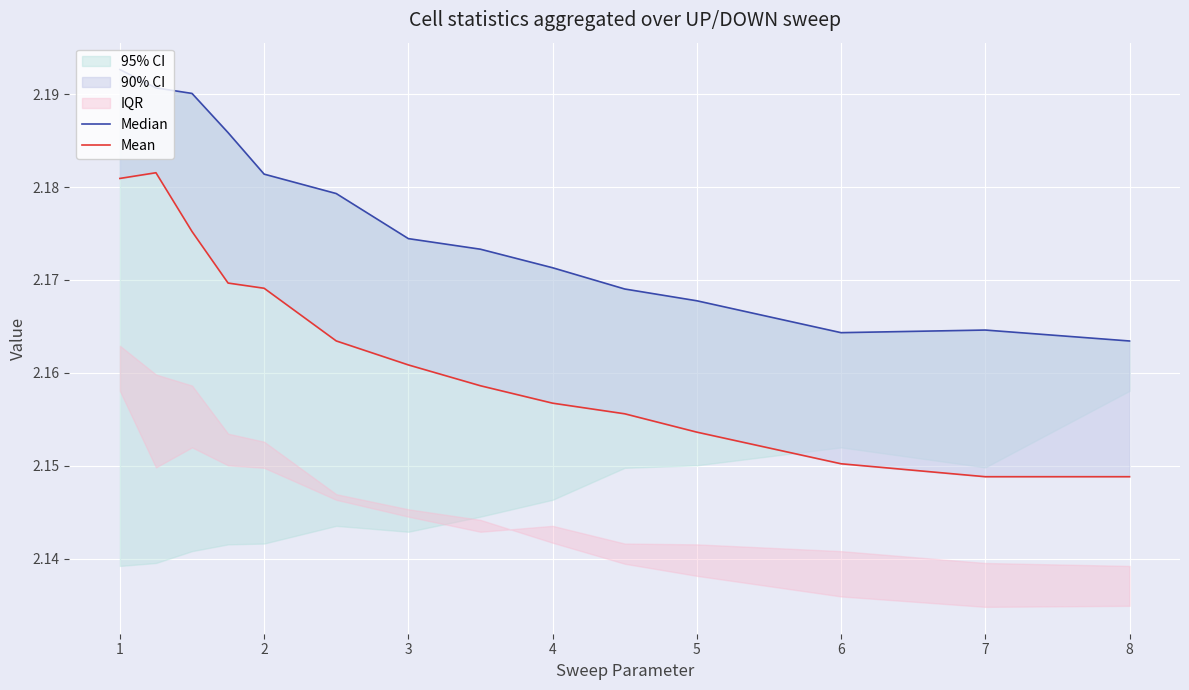

In Median, how many points are lower than both neighbors (excluding endpoints)?

1